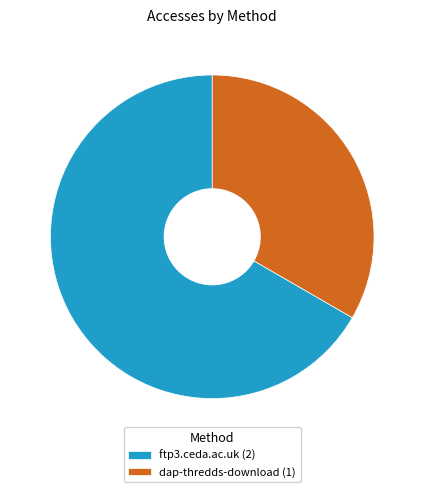

The ftp3.ceda.ac.uk slice represents 67% of the pie. True or false?

True